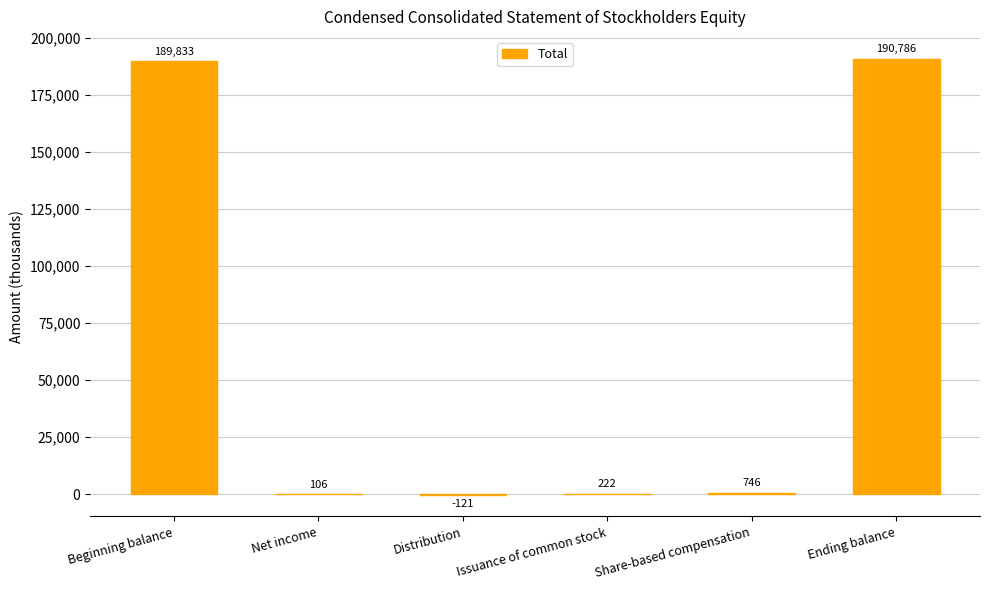

What is the average value?

63595